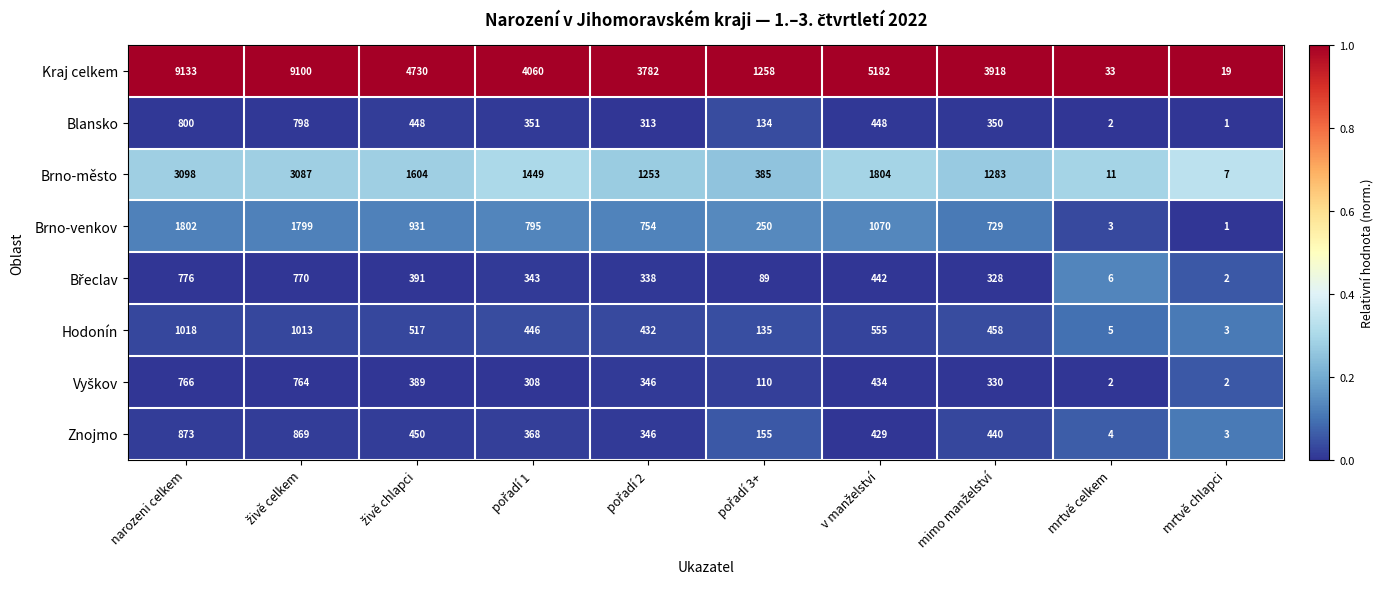

Is it true that Blansko equals 3 at mrtvě celkem?

False